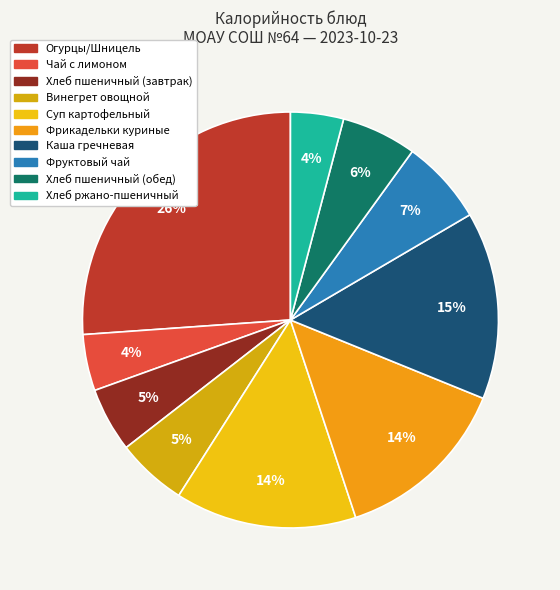

Which slice is the largest?

Огурцы/Шницель